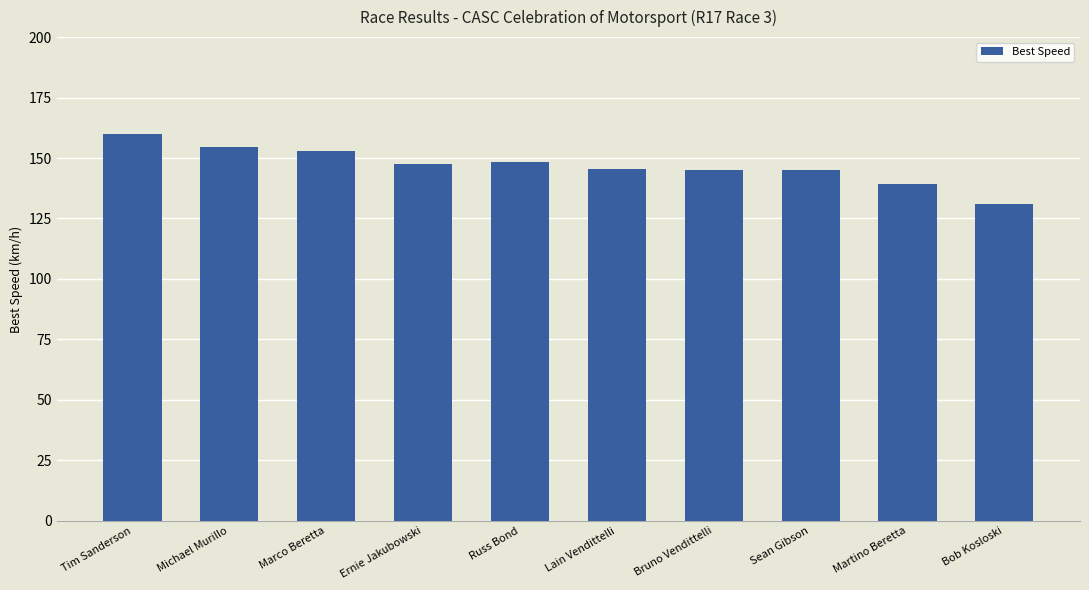

How many values are below 147?

5